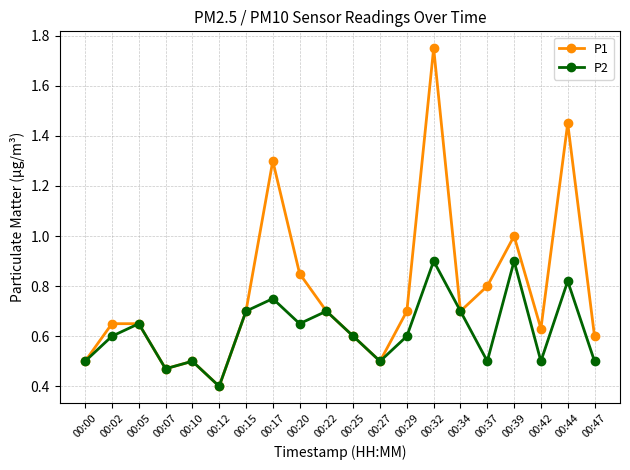

Is it true that P1 equals 1.1 at 00:42?

False